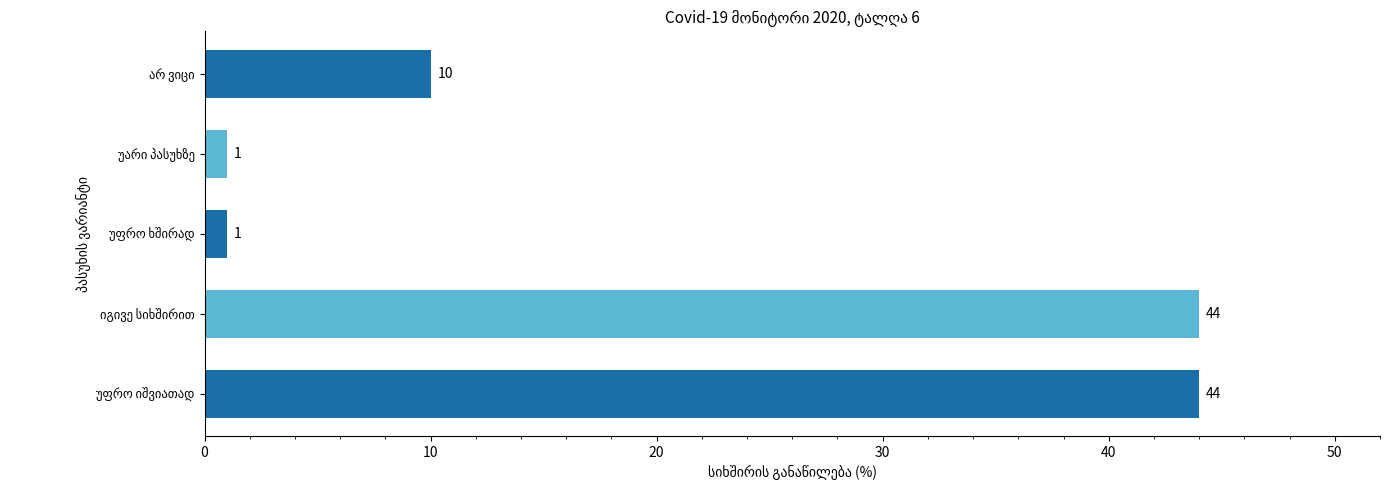

How many values are between 1 and 44?

5